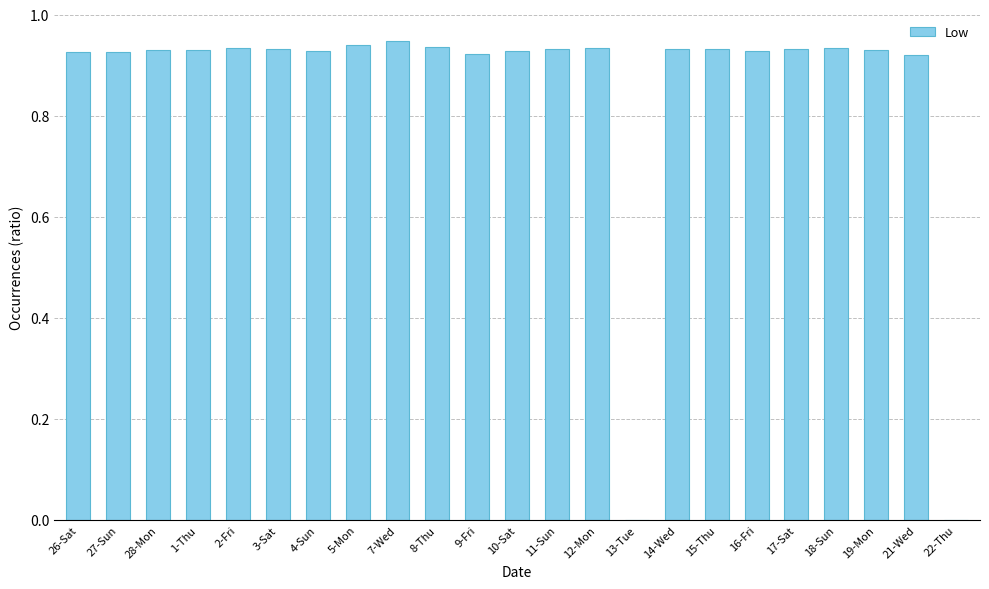

Between 9-Fri and 5-Mon, which is larger?

5-Mon